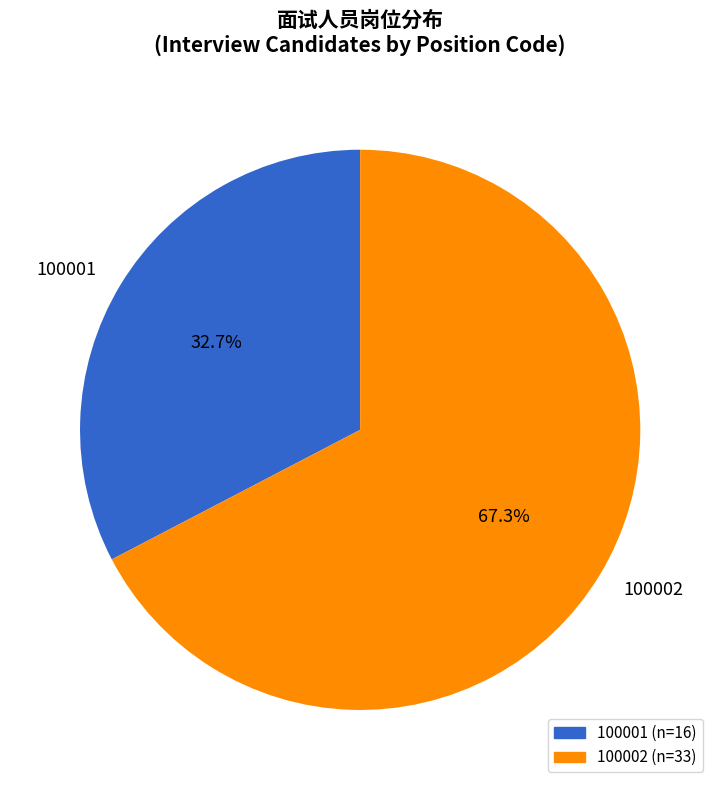

How many segments does this pie chart have?

2